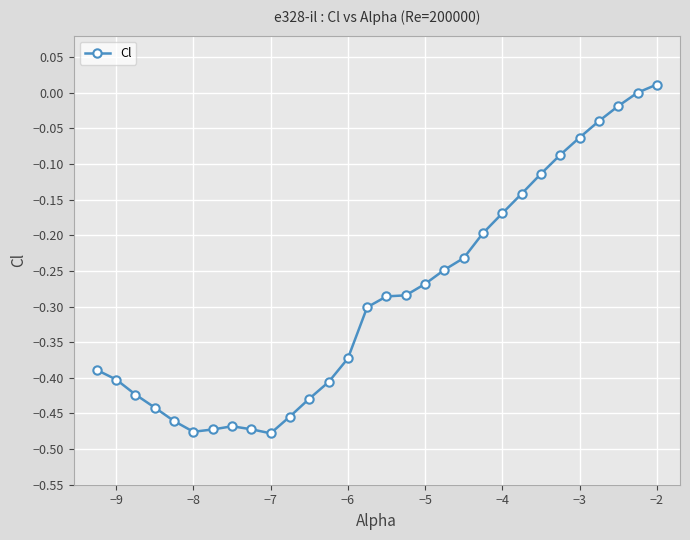

How many data points does each series have?

30